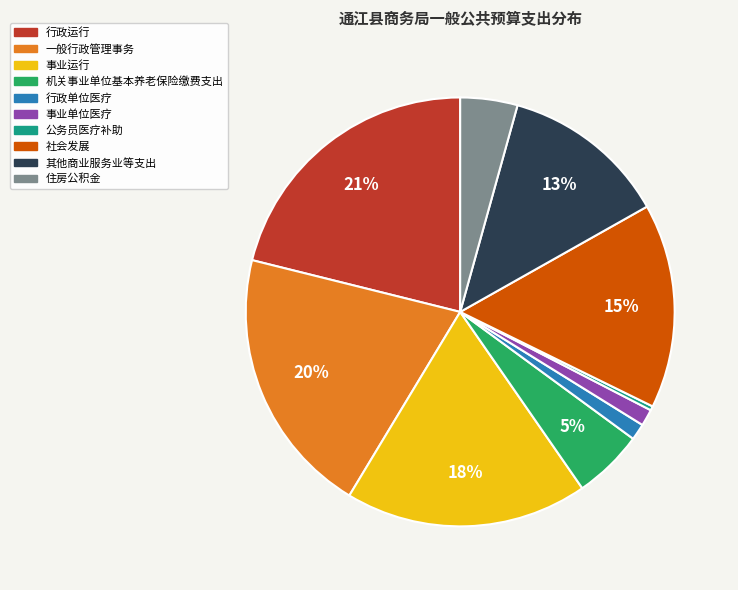

To the nearest percent, what portion does 一般行政管理事务 represent?

20%